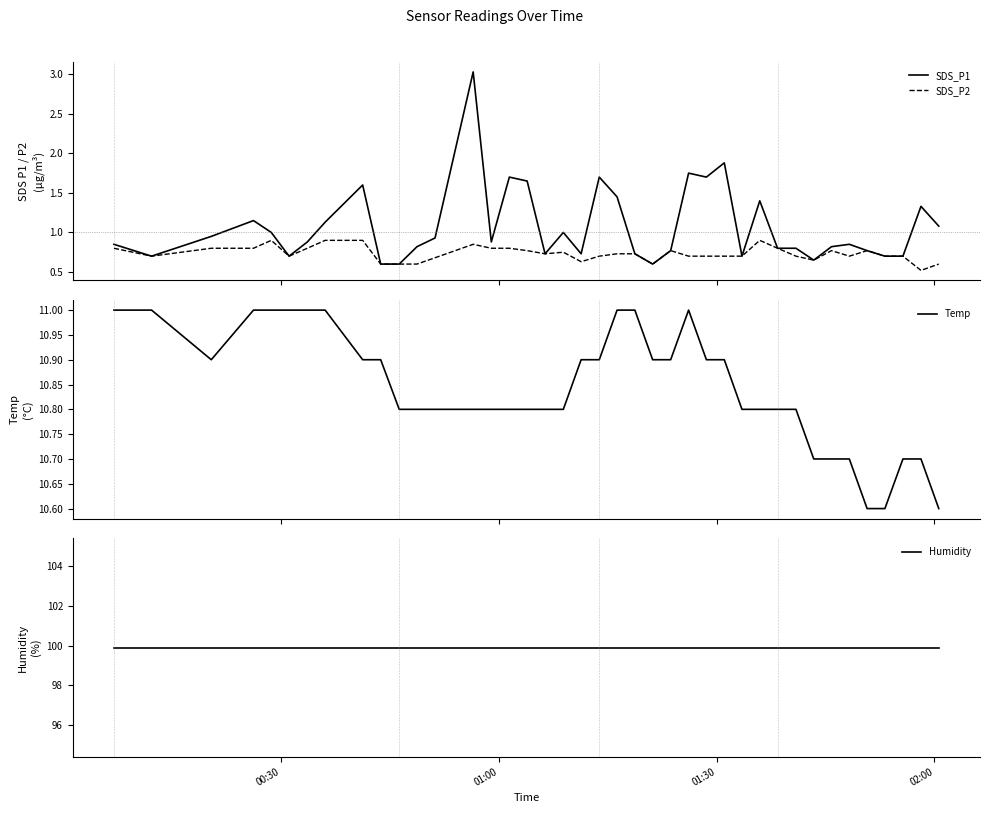

True or false: SDS_P2 and SDS_P1 cross at least once.

False